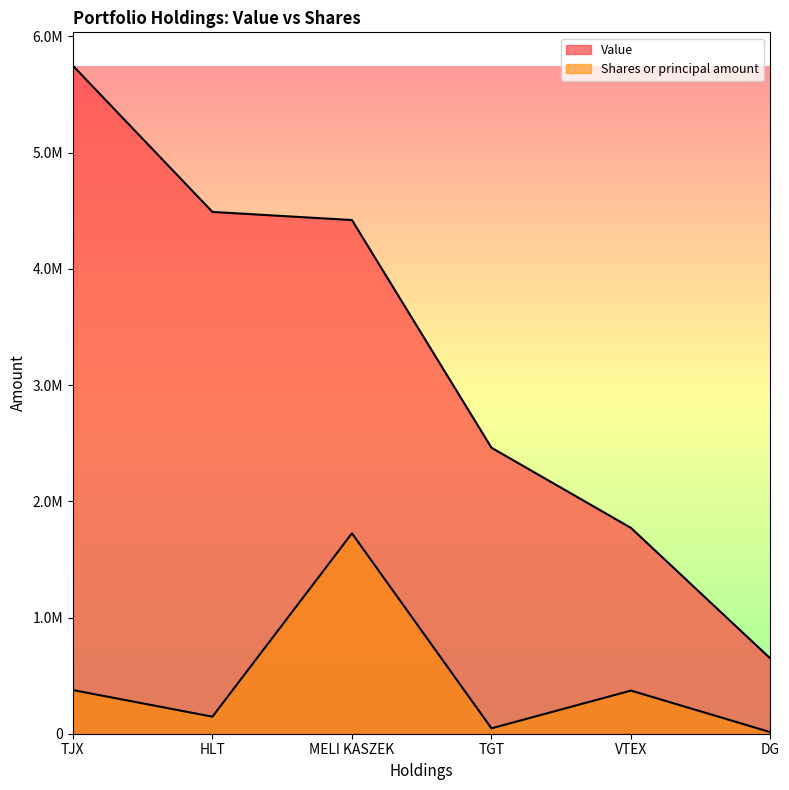

Reading left to right, what are all the values shown in this chart?

Value: 5748000.0	4490000.0	4420000.0	2461000.0	1771000.0	646000.0
Shares or principal amount: 375591.6	146526.6	1724400.0	46382.0	371056.4	13135.6